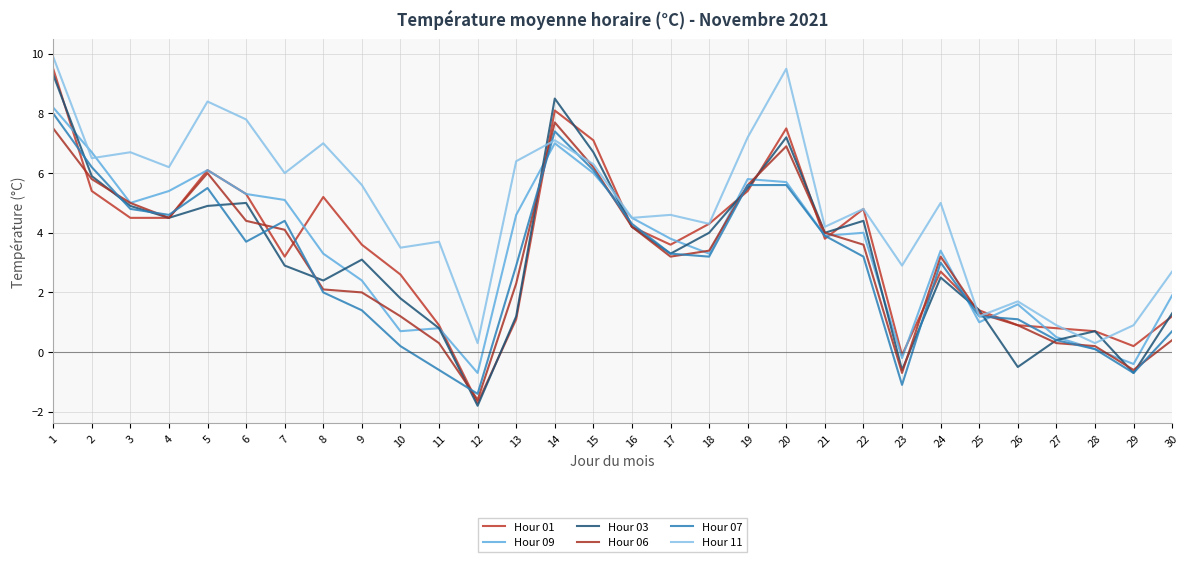

Which series changed the most between 1 and 9?

Hour 07